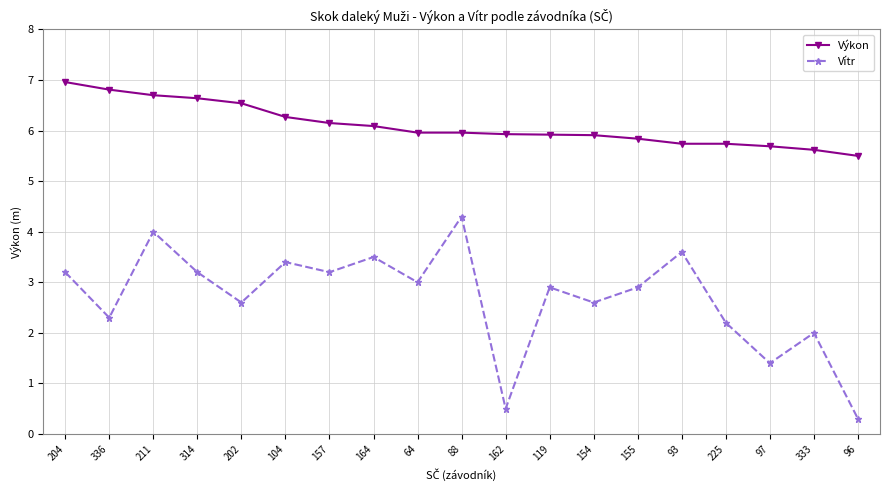

How many lines are shown in the chart?

2